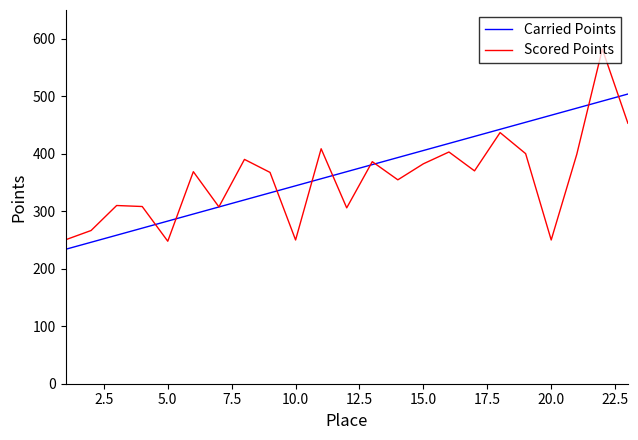

What are all the series names shown in the legend?

Carried Points, Scored Points